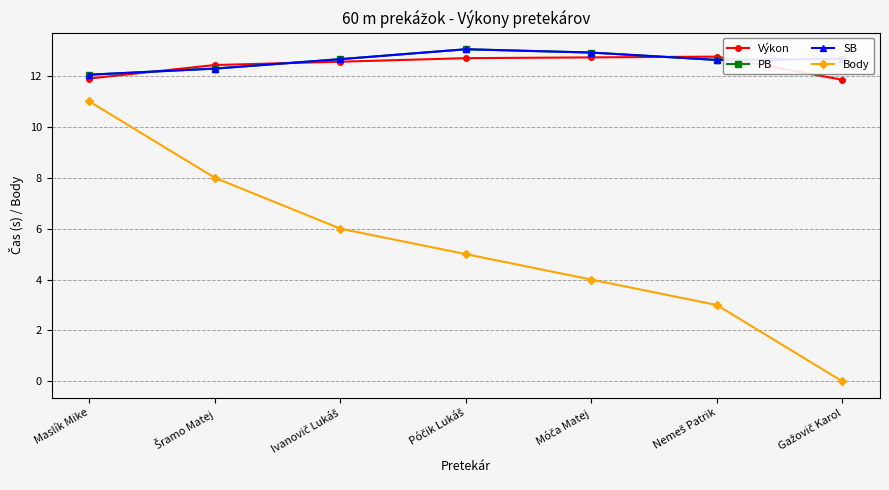

Is this an area chart (filled region under the line)?

No